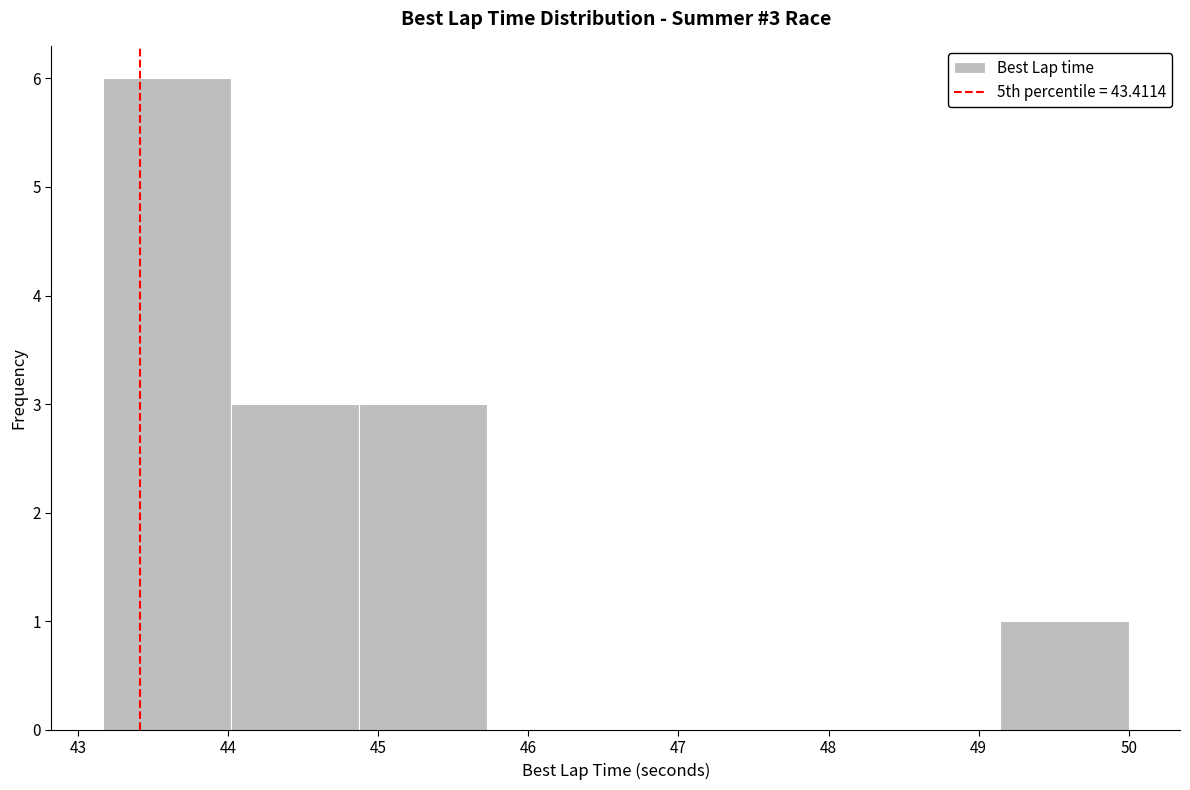

Over which range of the x-axis is the bar tallest?

43.2 to 44.0